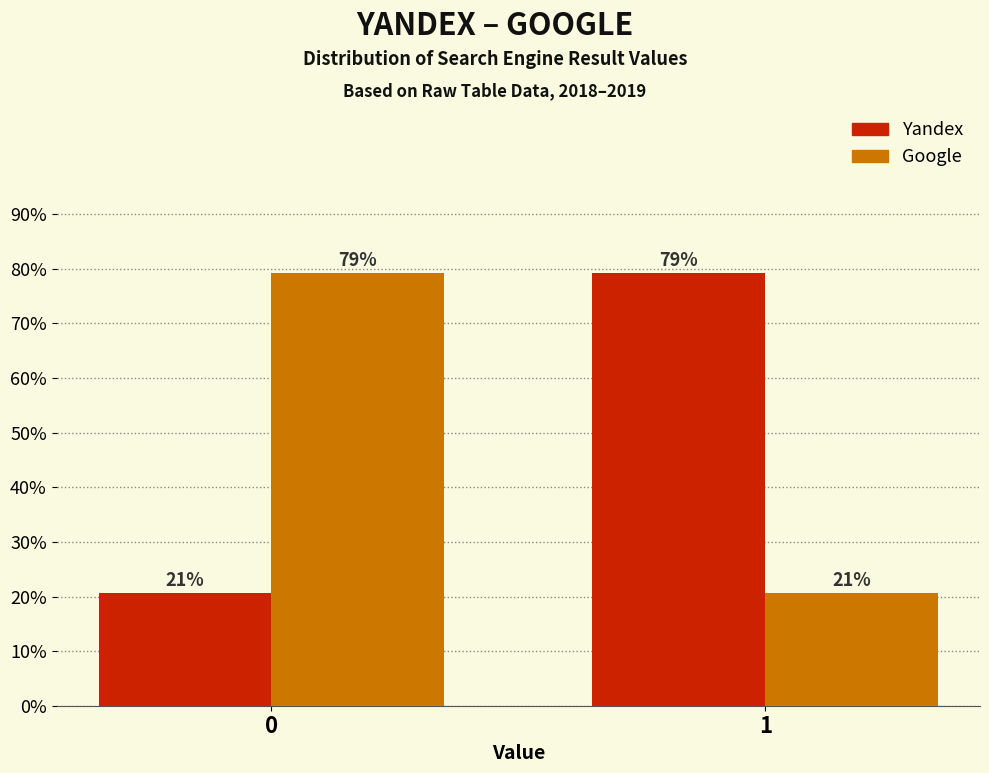

Does the chart contain stacked bars?

No